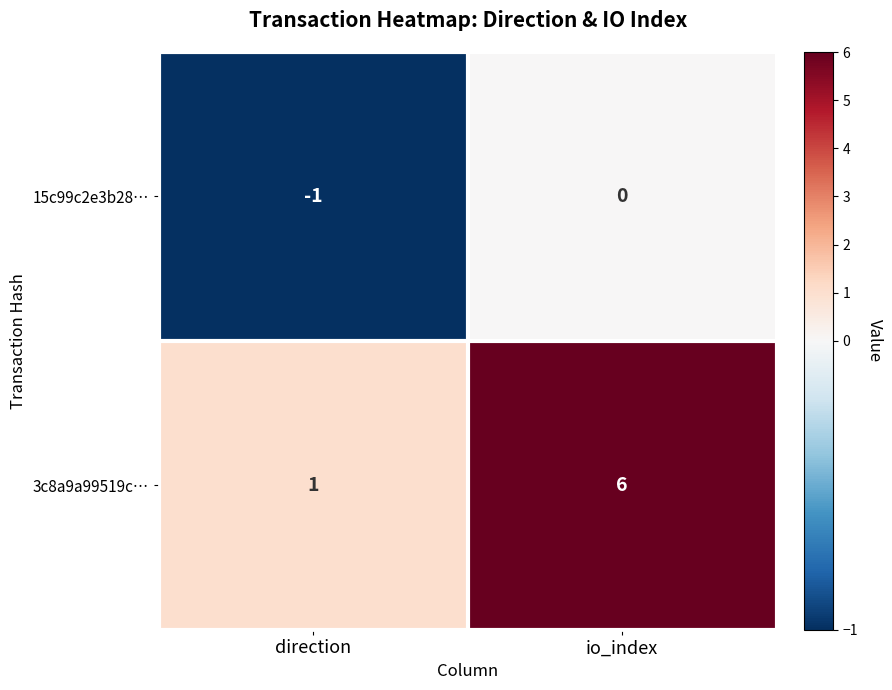

Rank the series by their average value, from lowest to highest.

15c99c2e3b28…, 3c8a9a99519c…